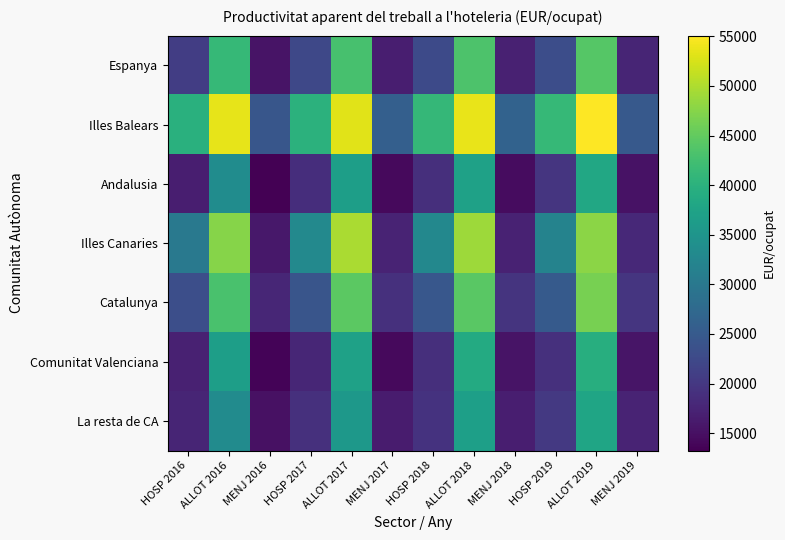

Reading left to right, list all the values displayed in this chart.

Espanya: HOSP 2016=20802.1	ALLOT 2016=41327.3	MENJ 2016=15487.9	HOSP 2017=22303.5	ALLOT 2017=42930.5	MENJ 2017=16707.0	HOSP 2018=22603.2	ALLOT 2018=43355.1	MENJ 2018=17063.3	HOSP 2019=23135.9	ALLOT 2019=44071.6	MENJ 2019=17520.5
Illes Balears: HOSP 2016=39858.6	ALLOT 2016=53588.1	MENJ 2016=24432.4	HOSP 2017=40174.6	ALLOT 2017=53238.2	MENJ 2017=25846.7	HOSP 2018=41125.0	ALLOT 2018=53620.1	MENJ 2018=26368.5	HOSP 2019=41234.8	ALLOT 2019=55071.7	MENJ 2019=24897.8
Andalusia: HOSP 2016=16728.9	ALLOT 2016=33613.5	MENJ 2016=13229.1	HOSP 2017=18674.4	ALLOT 2017=36740.6	MENJ 2017=14219.1	HOSP 2018=18898.4	ALLOT 2018=37173.9	MENJ 2018=14649.8	HOSP 2019=19716.4	ALLOT 2019=38398.4	MENJ 2019=15275.2
Illes Canaries: HOSP 2016=30127.5	ALLOT 2016=47464.0	MENJ 2016=15883.1	HOSP 2017=32948.6	ALLOT 2017=49687.3	MENJ 2017=17418.2	HOSP 2018=32718.6	ALLOT 2018=48974.2	MENJ 2018=17170.8	HOSP 2019=31931.8	ALLOT 2019=47724.3	MENJ 2019=17985.7
Catalunya: HOSP 2016=23211.5	ALLOT 2016=43099.9	MENJ 2016=17685.8	HOSP 2017=24247.2	ALLOT 2017=44510.0	MENJ 2017=18991.3	HOSP 2018=24594.0	ALLOT 2018=44352.5	MENJ 2018=19506.9	HOSP 2019=25089.4	ALLOT 2019=46420.5	MENJ 2019=19681.5
Comunitat Valenciana: HOSP 2016=17140.4	ALLOT 2016=36629.1	MENJ 2016=13597.9	HOSP 2017=17723.7	ALLOT 2017=37187.4	MENJ 2017=14317.6	HOSP 2018=18922.6	ALLOT 2018=38810.7	MENJ 2018=15406.3	HOSP 2019=19041.8	ALLOT 2019=39382.9	MENJ 2019=15544.1
La resta de CA: HOSP 2016=17512.4	ALLOT 2016=33480.7	MENJ 2016=15172.6	HOSP 2017=19005.8	ALLOT 2017=35544.0	MENJ 2017=16481.6	HOSP 2018=19321.4	ALLOT 2018=36782.4	MENJ 2018=16720.8	HOSP 2019=20168.5	ALLOT 2019=37881.8	MENJ 2019=17402.6